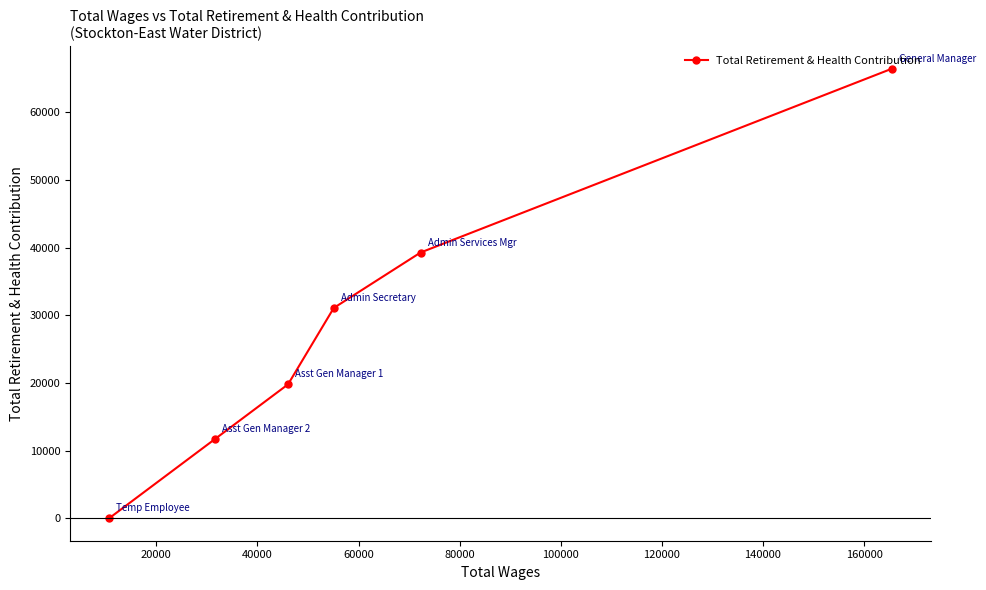

What is the value of the 1st point from the left?

0